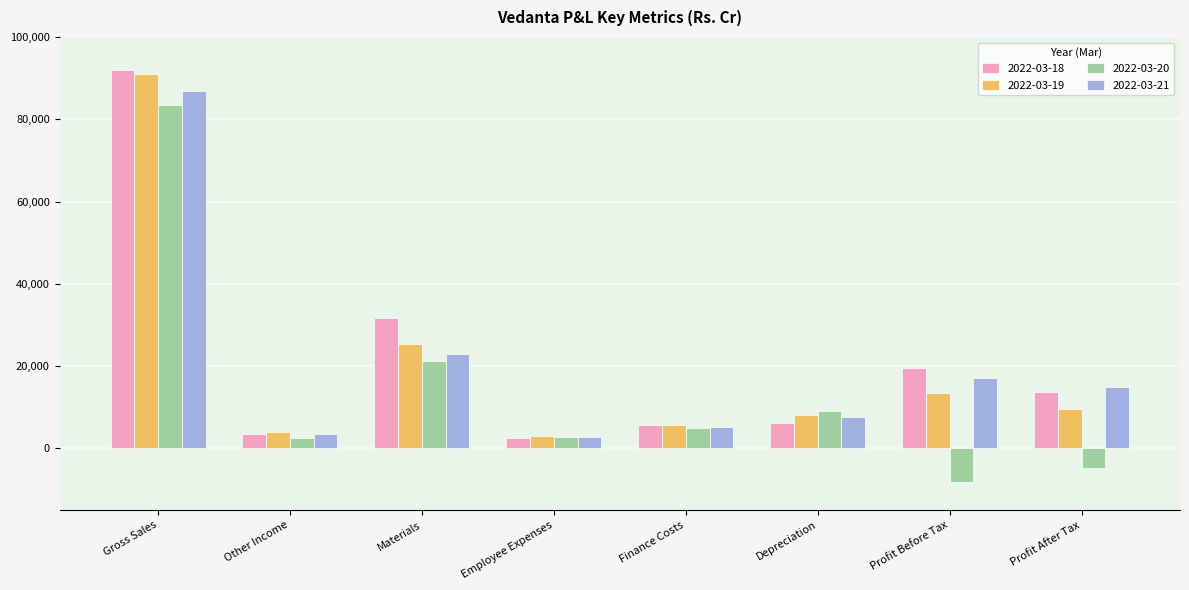

True or false: 2022-03-19 has a value of 13560 at Profit Before Tax.

True